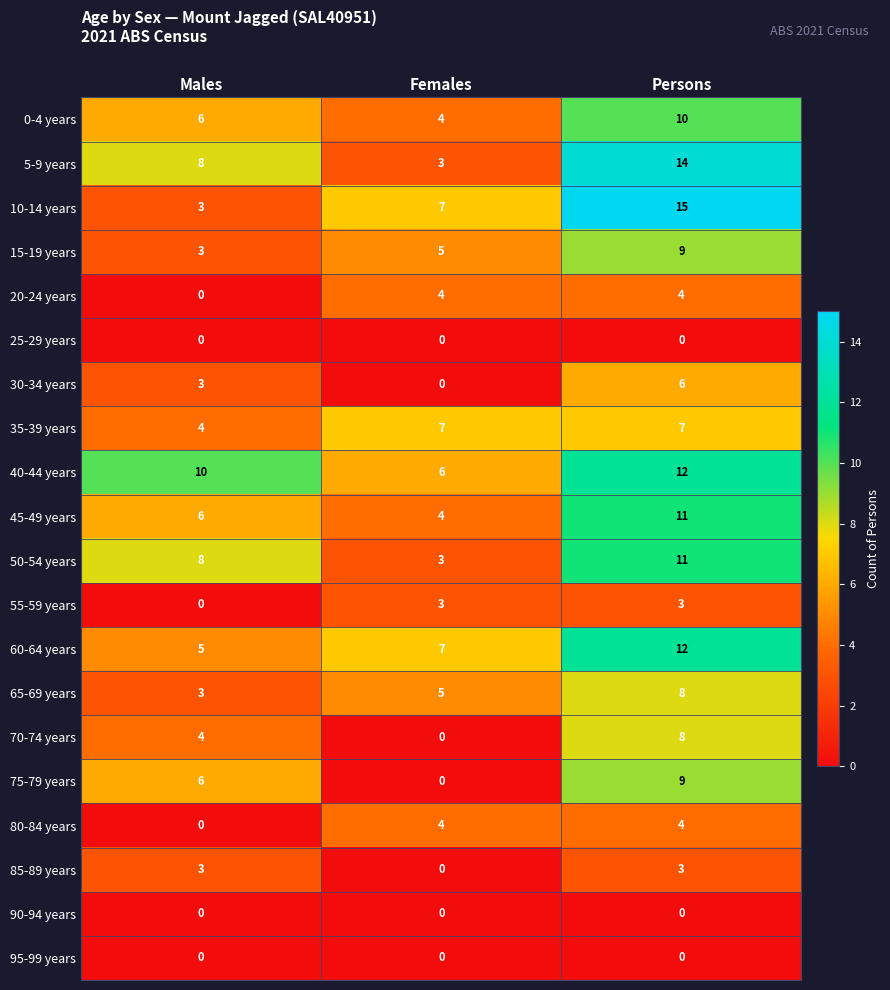

At which label is 55-59 years closest to 1?

Males